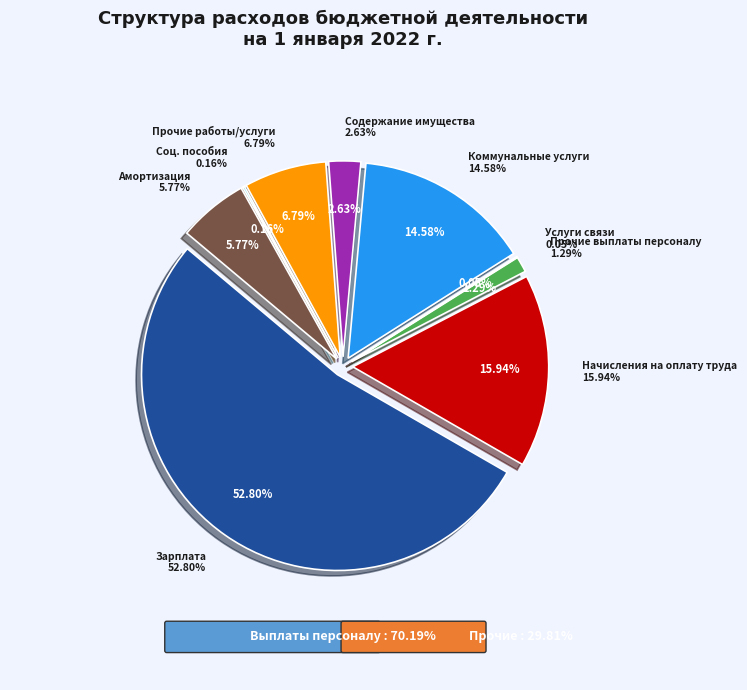

To the nearest percent, what is the difference between the largest and smallest slice percentages?

53%